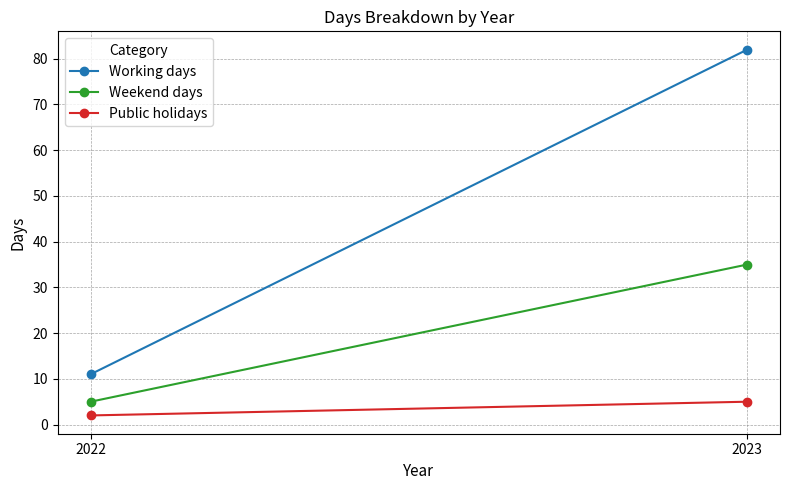

What is the average value of the Public holidays series?

4